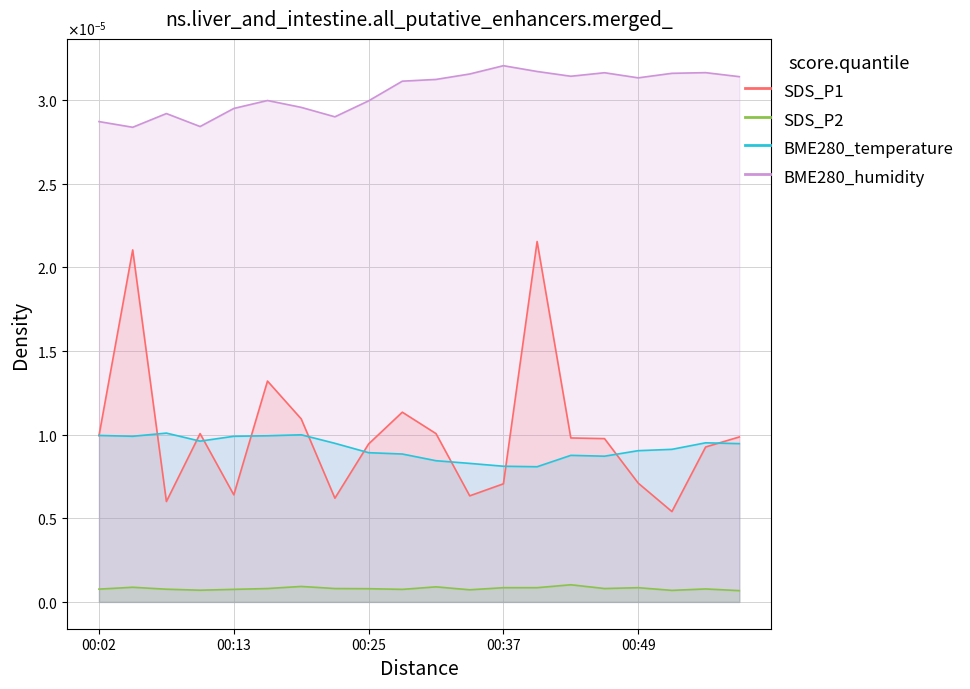

Does the chart have visible grid lines?

Yes